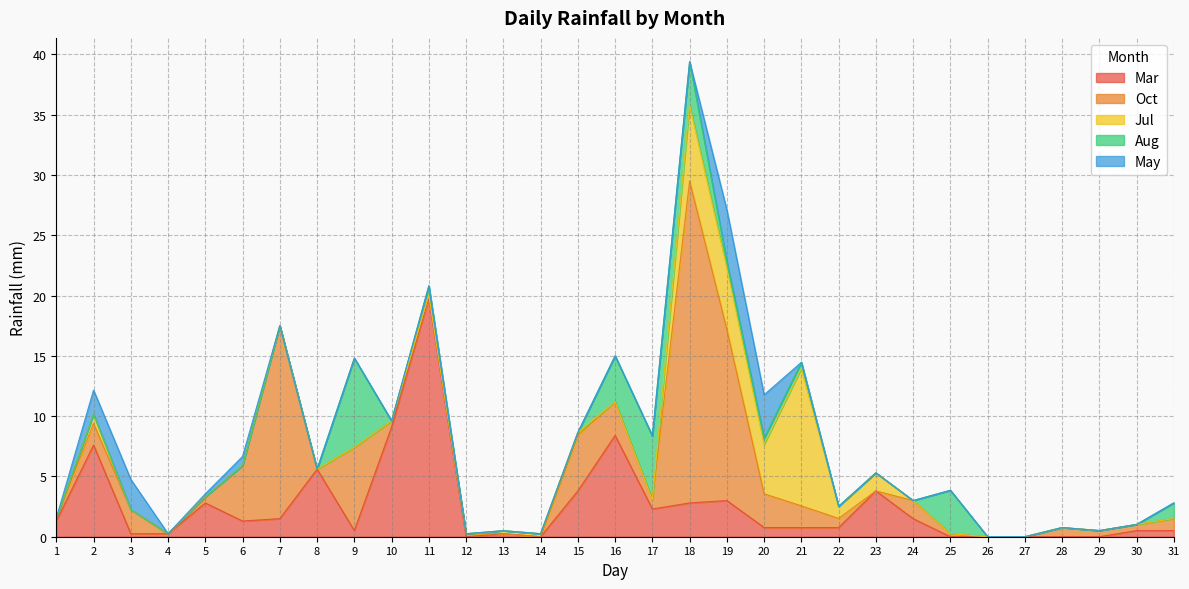

Which series has the largest total across all categories?

Oct